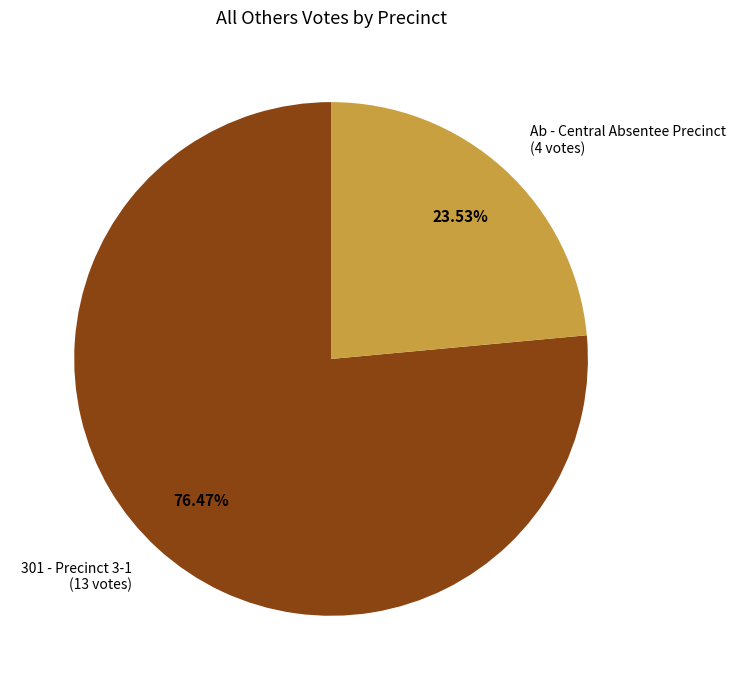

Is there a majority slice in this chart?

Yes